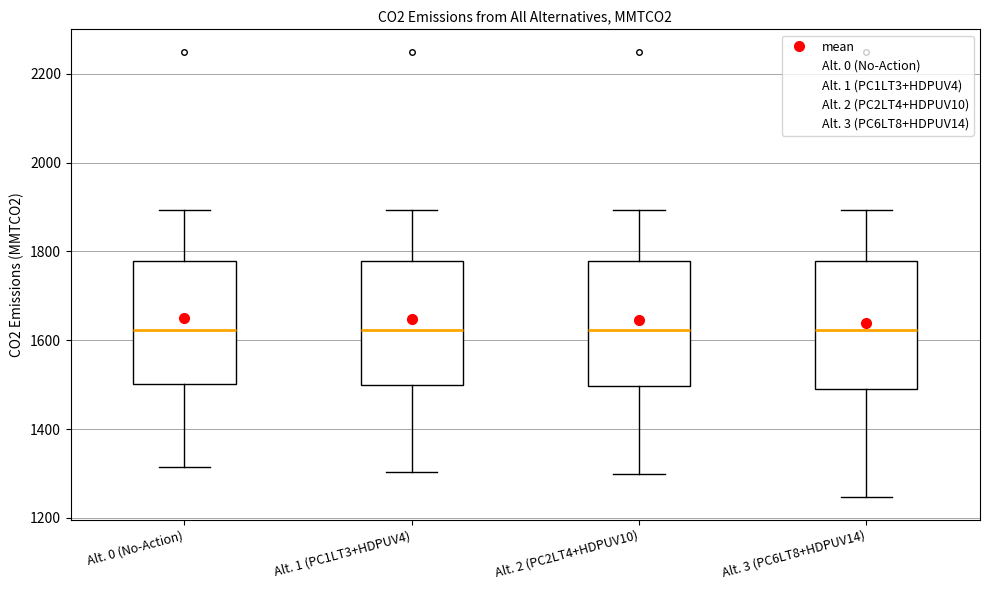

Reading left to right, transcribe this box plot: for each box, give where its median line is, the range the box spans, and where its two whiskers end, as read against the y-axis. The values are not printed on the chart, so give them approximately, as read against the axis.

Alt. 0 (No-Action): median 1620, box 1500 to 1780, whiskers 1320 to 1900
Alt. 1 (PC1LT3+HDPUV4): median 1620, box 1500 to 1780, whiskers 1300 to 1900
Alt. 2 (PC2LT4+HDPUV10): median 1620, box 1500 to 1780, whiskers 1300 to 1900
Alt. 3 (PC6LT8+HDPUV14): median 1620, box 1500 to 1780, whiskers 1240 to 1900